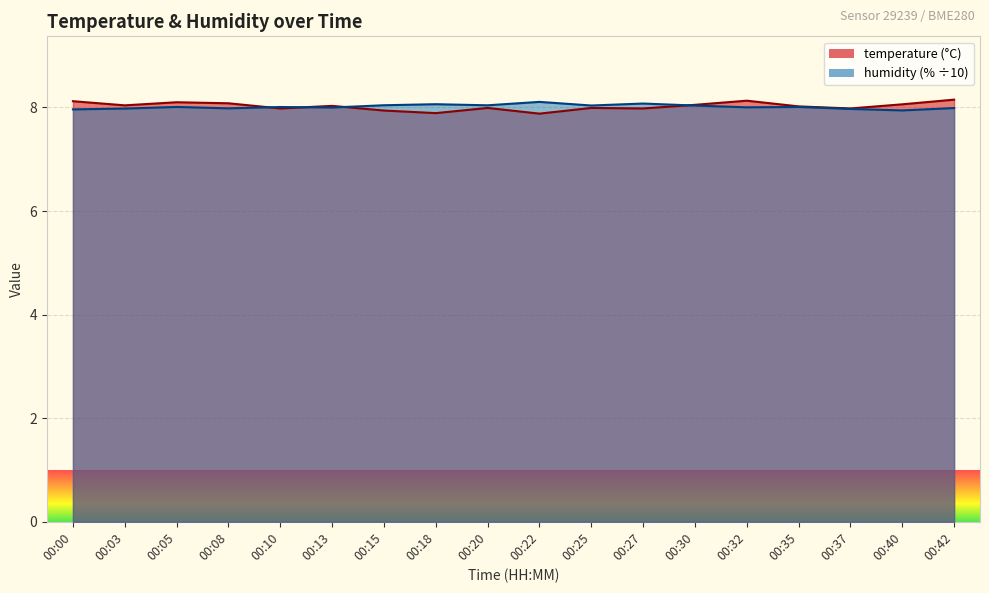

Reading left to right, what are all the values shown in this chart?

temperature: 8.1	8.0	8.1	8.1	8.0	8.0	7.9	7.9	8.0	7.9	8.0	8.0	8.1	8.1	8.0	8.0	8.1	8.2
humidity: 8.0	8.0	8.0	8.0	8.0	8.0	8.0	8.1	8.0	8.1	8.0	8.1	8.0	8.0	8.0	8.0	7.9	8.0